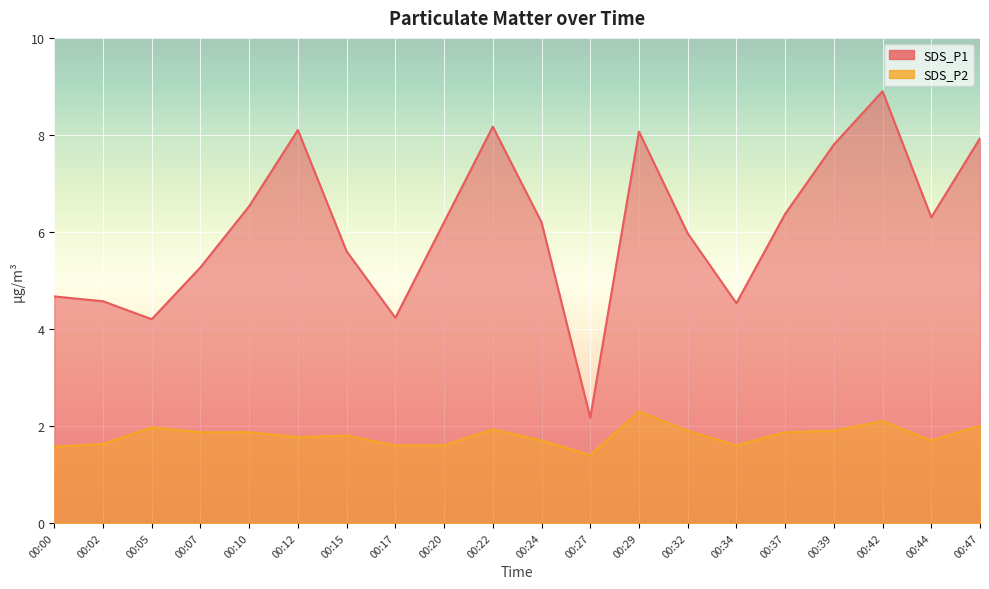

Between 00:07 and 00:34, which series saw the biggest shift?

SDS_P1